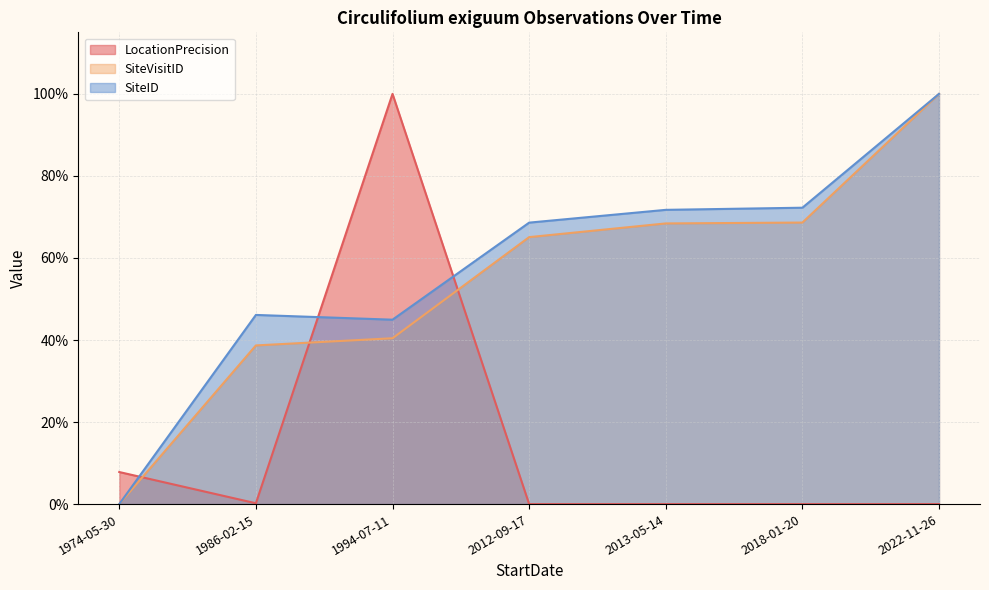

Does the chart display data point markers on the line(s)?

No